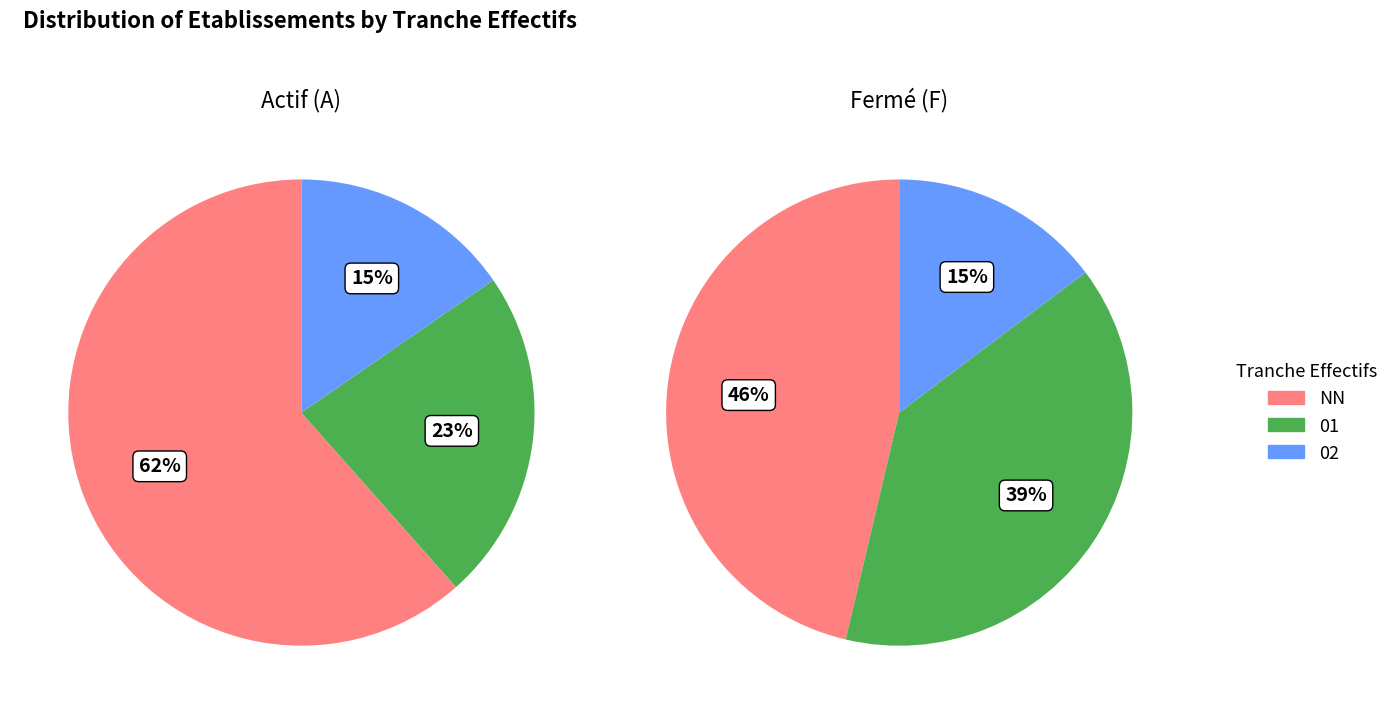

How much of the chart is everything except NN?

45.3%